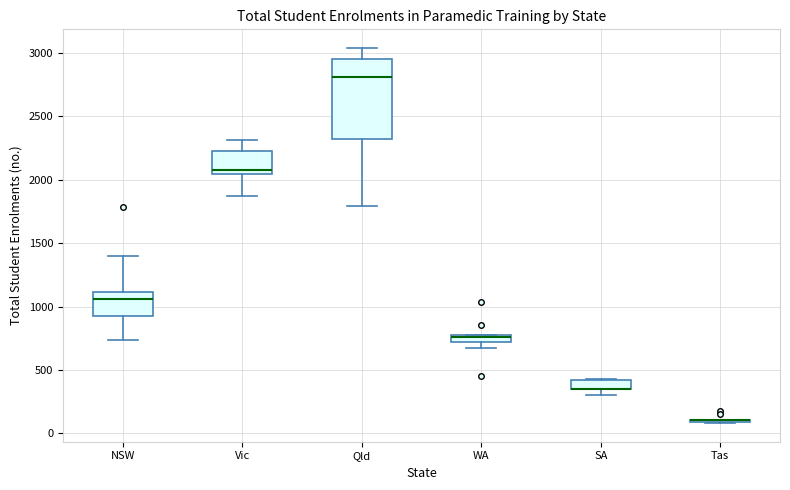

Where does the median line of the box for Qld sit on the y-axis? The values are not printed on the chart, so give them approximately, as read against the axis.

2800